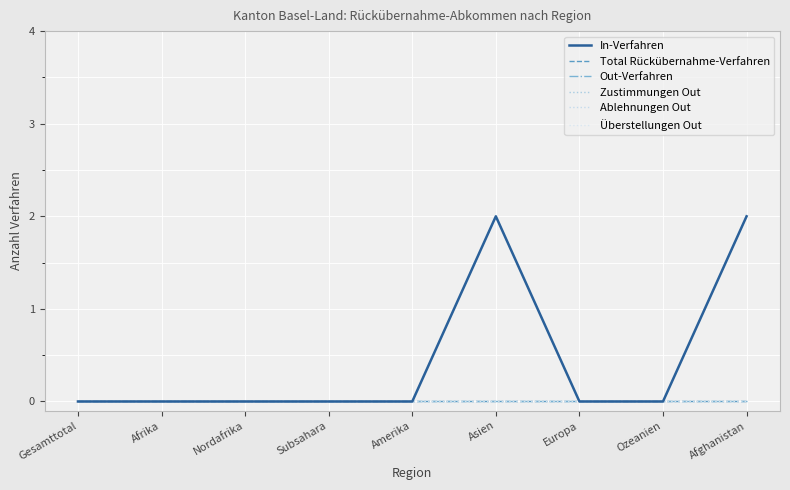

Does the chart display data point markers on the line(s)?

No